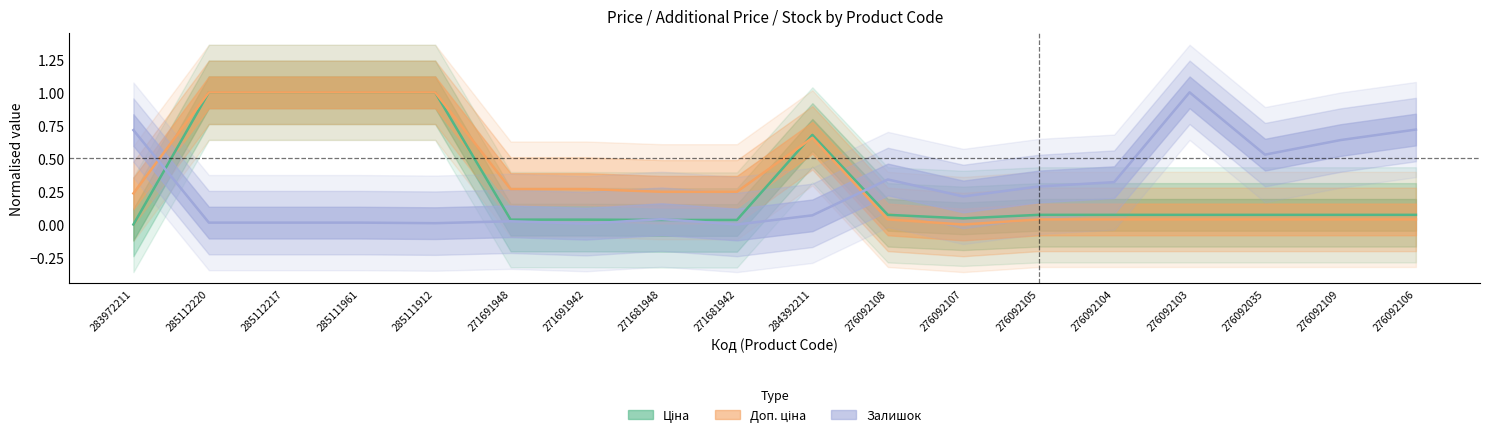

What position from the right is 276092108?

8